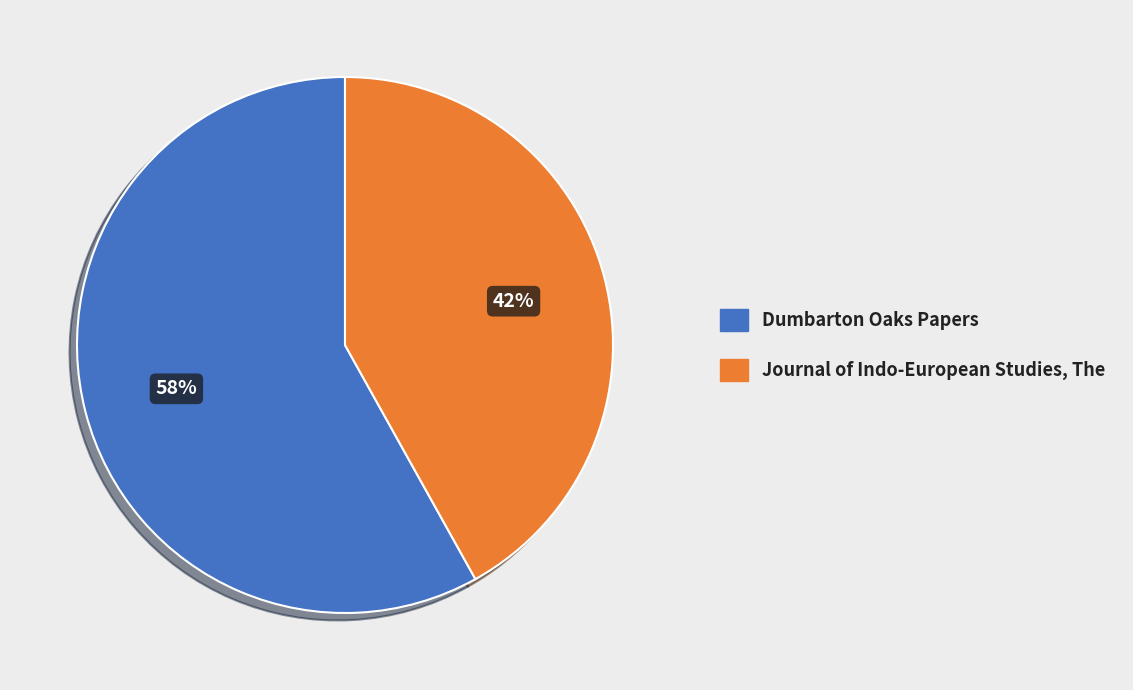

Approximately how many times larger is the value at Journal of Indo-European Studies, The compared to Dumbarton Oaks Papers?

0.7